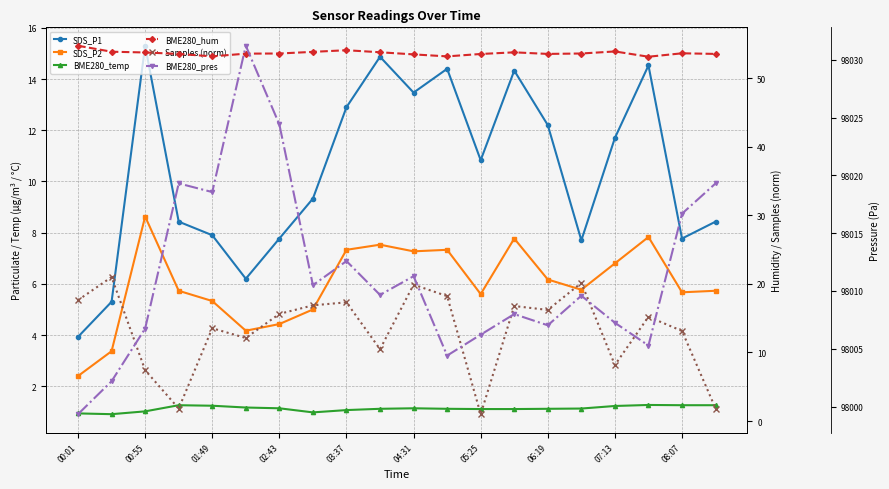

At how many categories does at least one series exceed 64086?

20